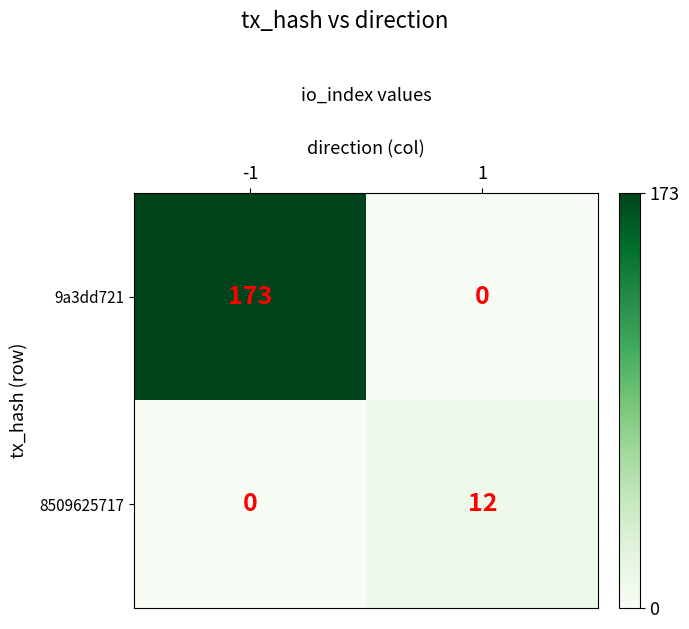

Rank the series by their average value, from highest to lowest.

9a3dd721, 8509625717